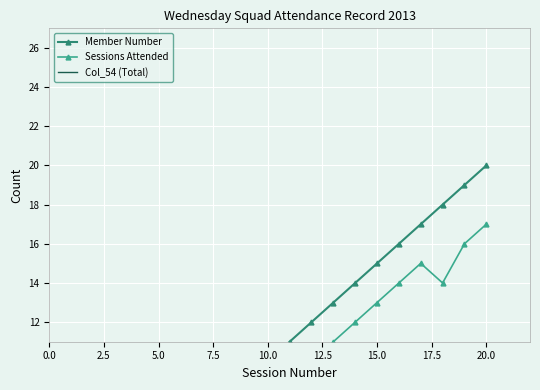

Which series has the largest total across all categories?

Member Number